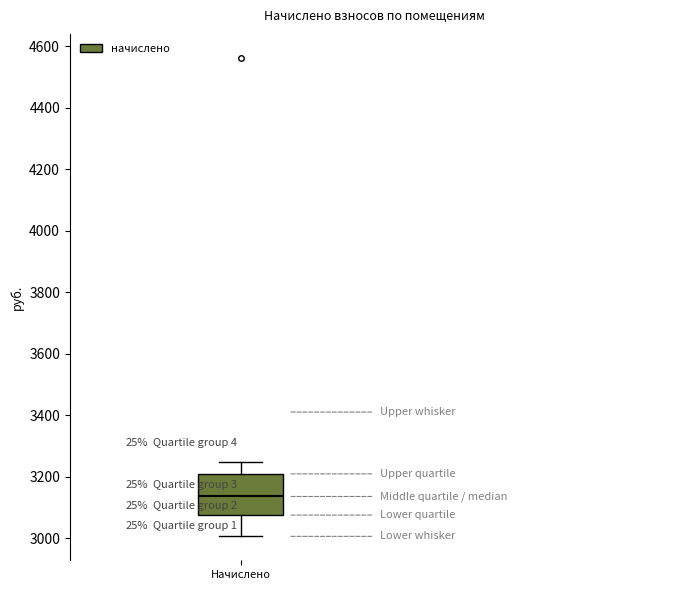

Where does the upper whisker of the box for Начислено end on the y-axis? The values are not printed on the chart, so give them approximately, as read against the axis.

3240